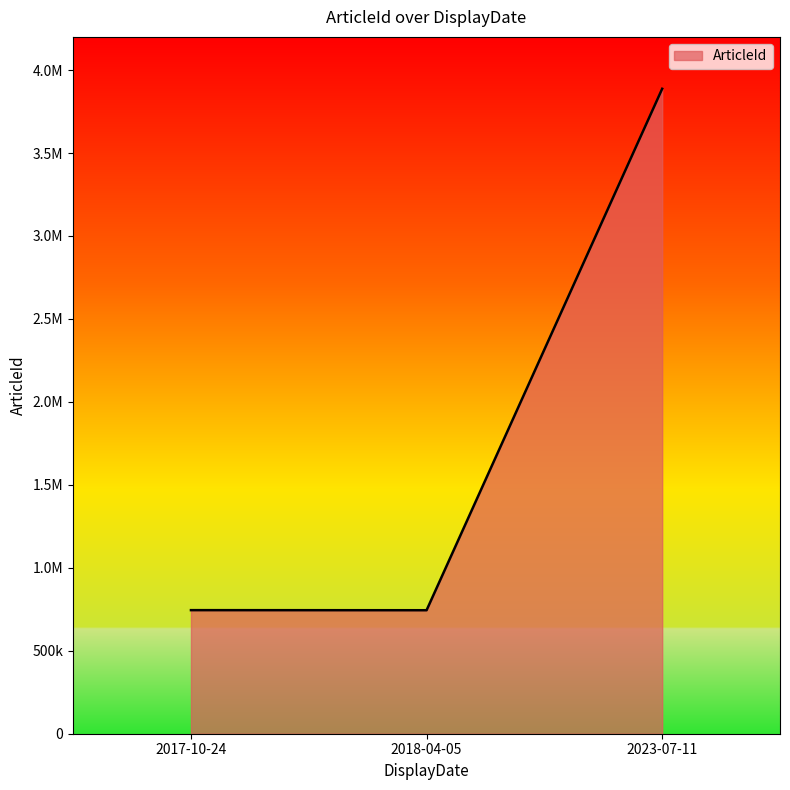

What is the difference between the maximum and minimum values?

3142961